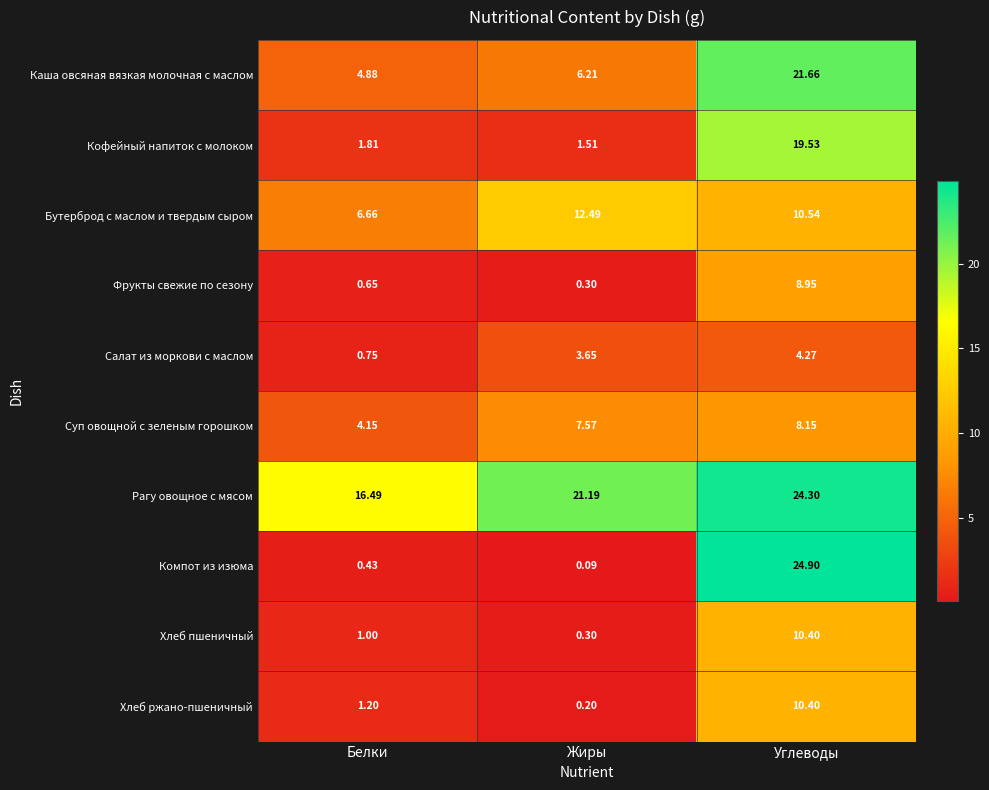

Which series has the largest total across all categories?

Рагу овощное с мясом